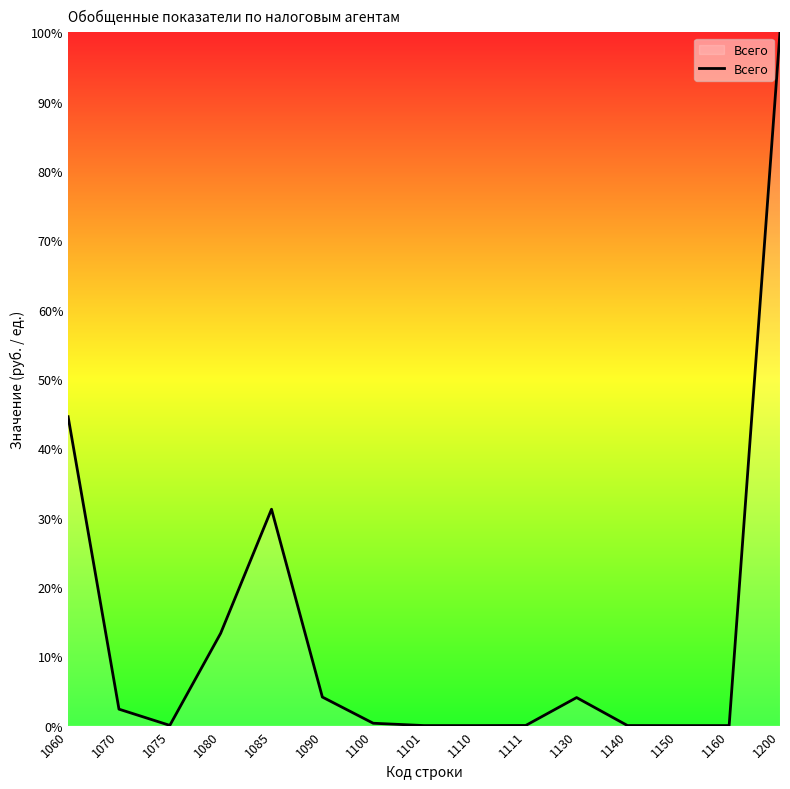

True or false: the data shows 44.5 at 1060.

True